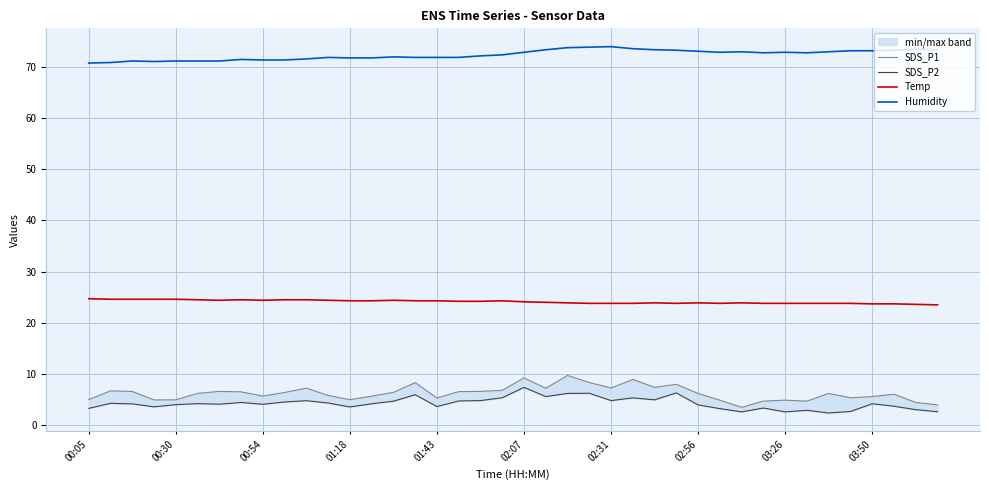

Reading right to left, what are all the values shown in this chart?

SDS_P1: 4.0	4.5	6.1	5.6	5.4	6.2	4.7	4.9	4.7	3.5	4.9	6.2	8.0	7.4	8.9	7.3	8.3	9.7	7.2	9.2	6.8	6.6	6.6	5.3	8.3	6.4	5.7	5.0	5.8	7.2	6.4	5.7	6.5	6.6	6.2	5.0	5.0	6.6	6.7	5.0
SDS_P2: 2.6	3.0	3.7	4.2	2.7	2.4	2.9	2.6	3.4	2.6	3.2	4.0	6.3	5.0	5.3	4.8	6.2	6.2	5.6	7.4	5.4	4.8	4.8	3.6	6.0	4.7	4.2	3.6	4.3	4.8	4.5	4.1	4.5	4.1	4.2	4.0	3.6	4.2	4.3	3.3
Temp: 23.5	23.6	23.7	23.7	23.8	23.8	23.8	23.8	23.8	23.9	23.8	23.9	23.8	23.9	23.8	23.8	23.8	23.9	24.0	24.1	24.3	24.2	24.2	24.3	24.3	24.4	24.3	24.3	24.4	24.5	24.5	24.4	24.5	24.4	24.5	24.6	24.6	24.6	24.6	24.7
Humidity: 73.3	73.4	73.2	73.1	73.1	72.9	72.7	72.8	72.7	72.9	72.8	73.0	73.2	73.3	73.5	73.9	73.8	73.7	73.3	72.8	72.3	72.1	71.8	71.8	71.8	71.9	71.7	71.7	71.8	71.5	71.3	71.3	71.4	71.1	71.1	71.1	71.0	71.1	70.8	70.7